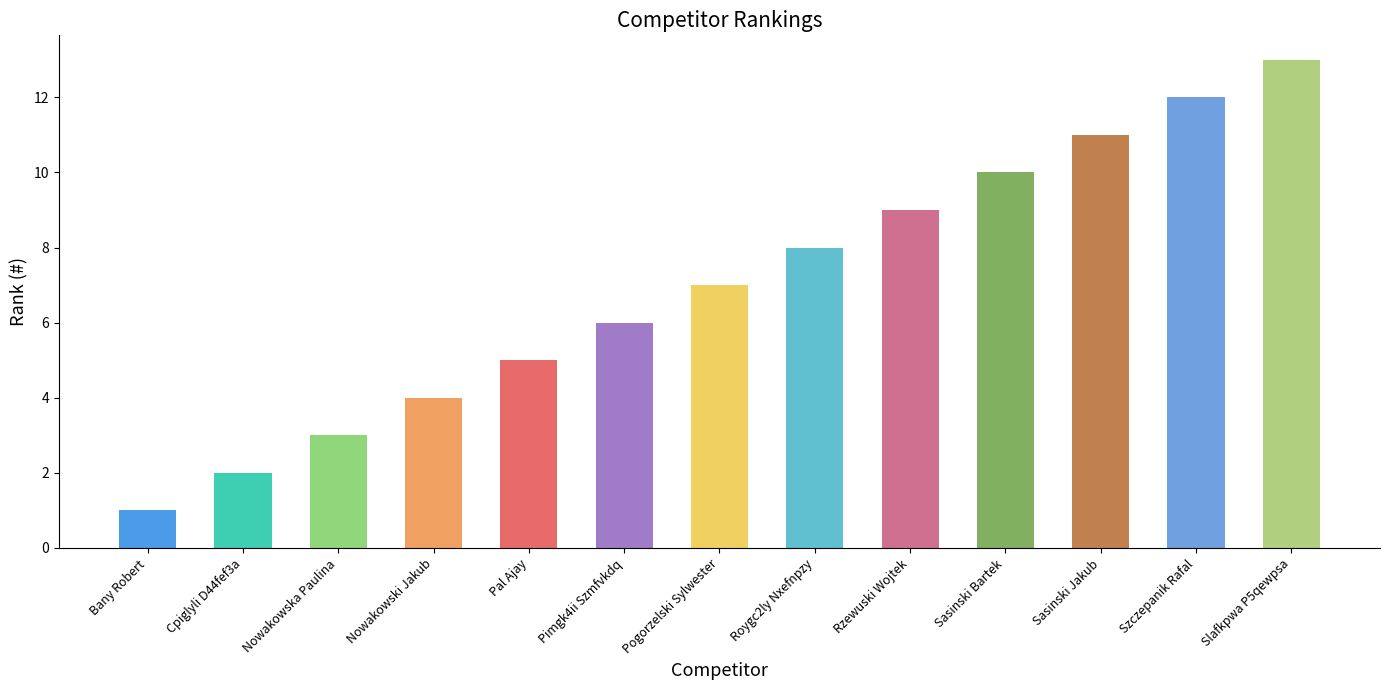

Reading left to right, list all the values displayed in this chart.

1	2	3	4	5	6	7	8	9	10	11	12	13